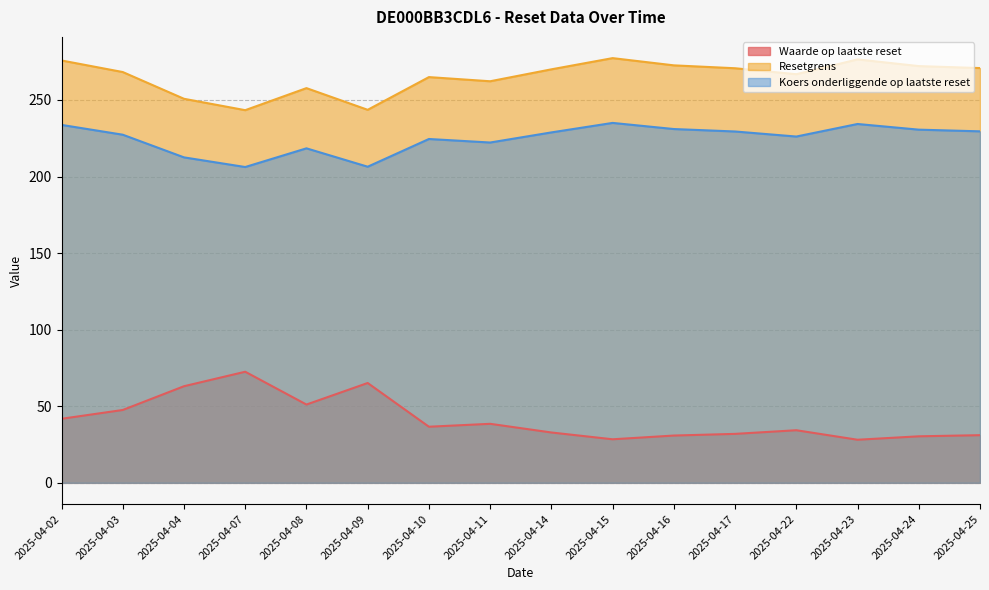

What is the maximum value for Waarde op laatste reset?

72.5